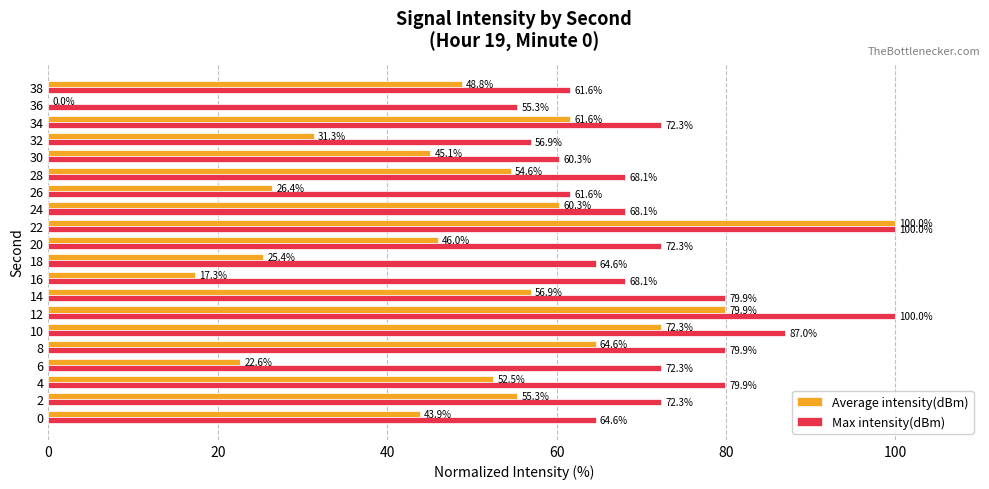

Read the Max intensity(dBm) value at 32.

56.9